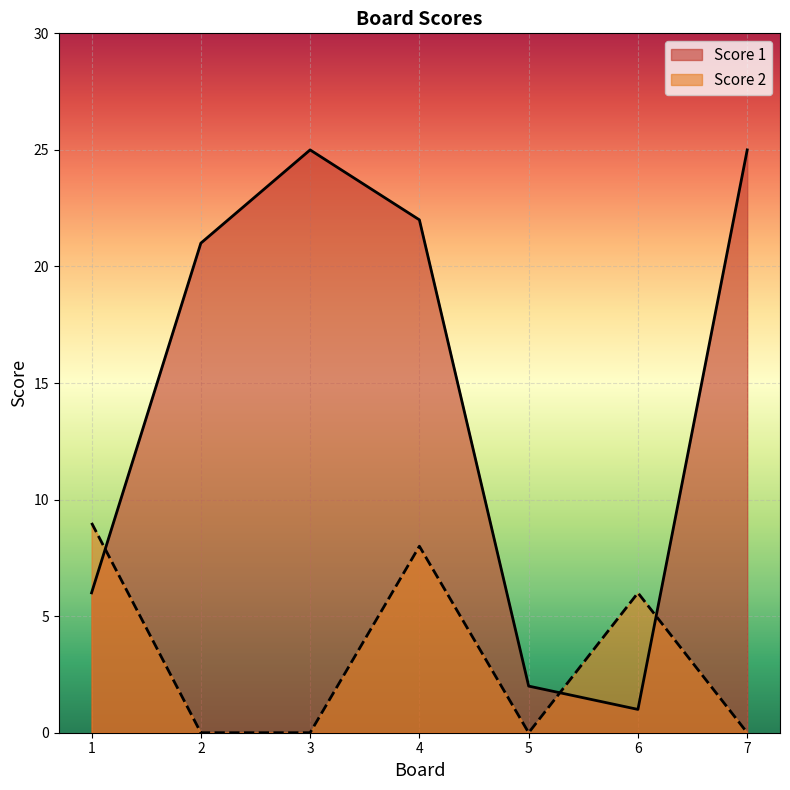

What is the difference between the maximum and second lowest values in the Score 2 series?

9